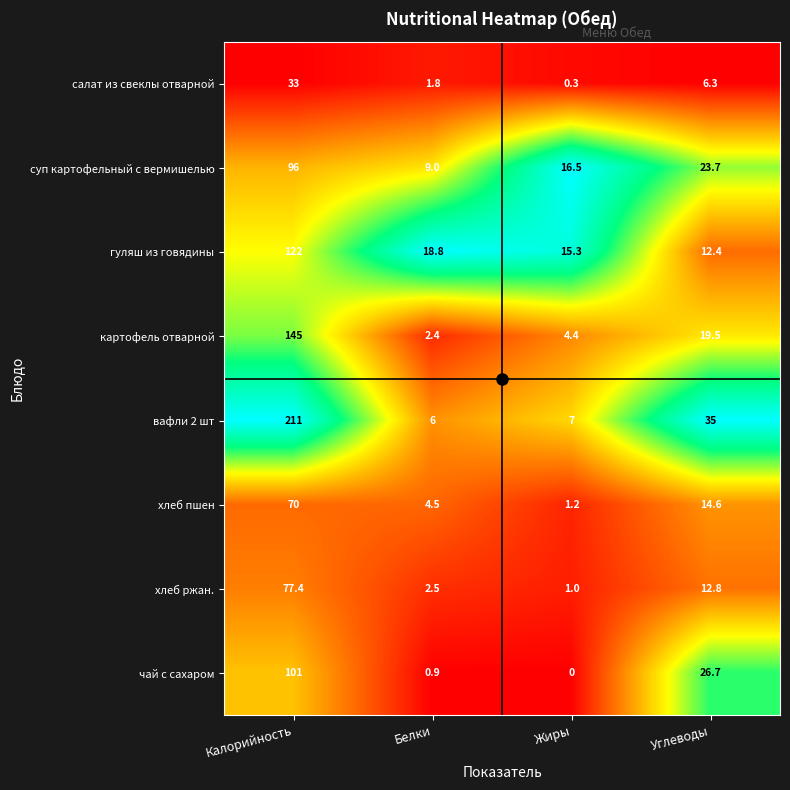

Is it true that картофель отварной equals 7.6 at Углеводы?

False